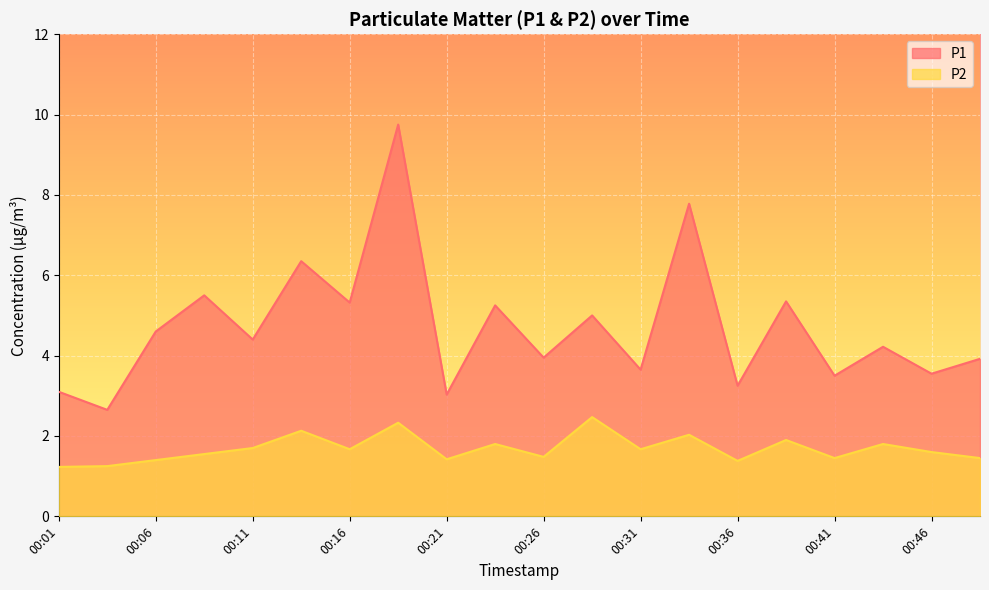

What is the difference between the second highest and second lowest values in the P2 series?

1.1